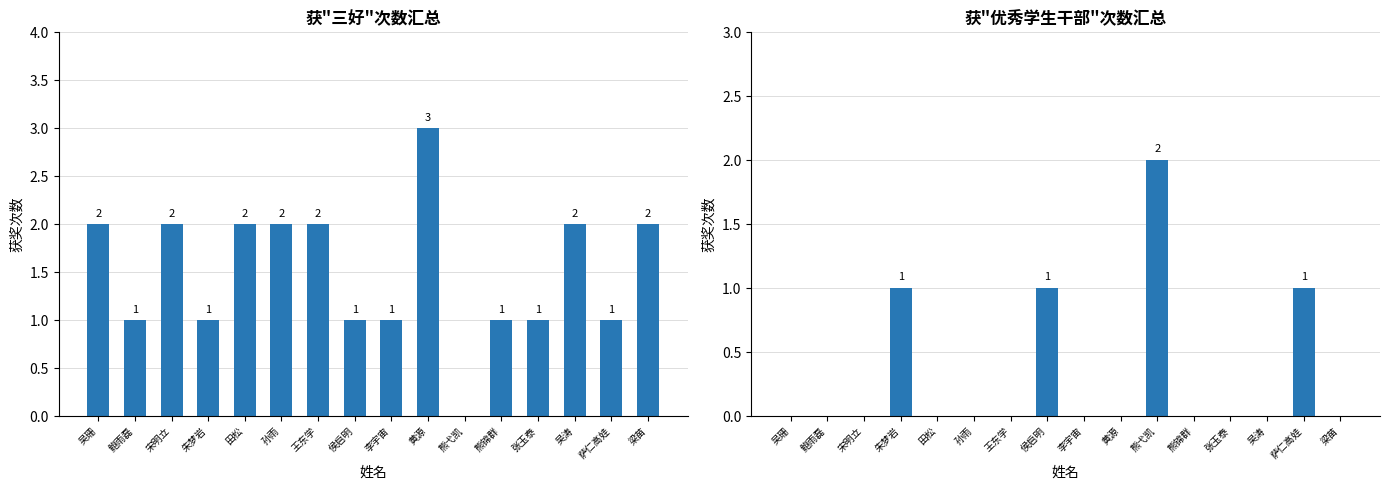

What is the label of the 9th bar from the left?

李宇宙